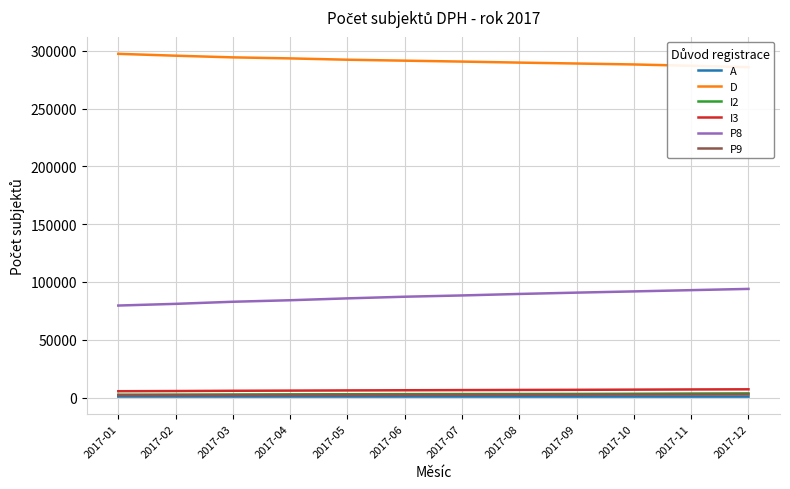

What is the lowest value of the A series?

780